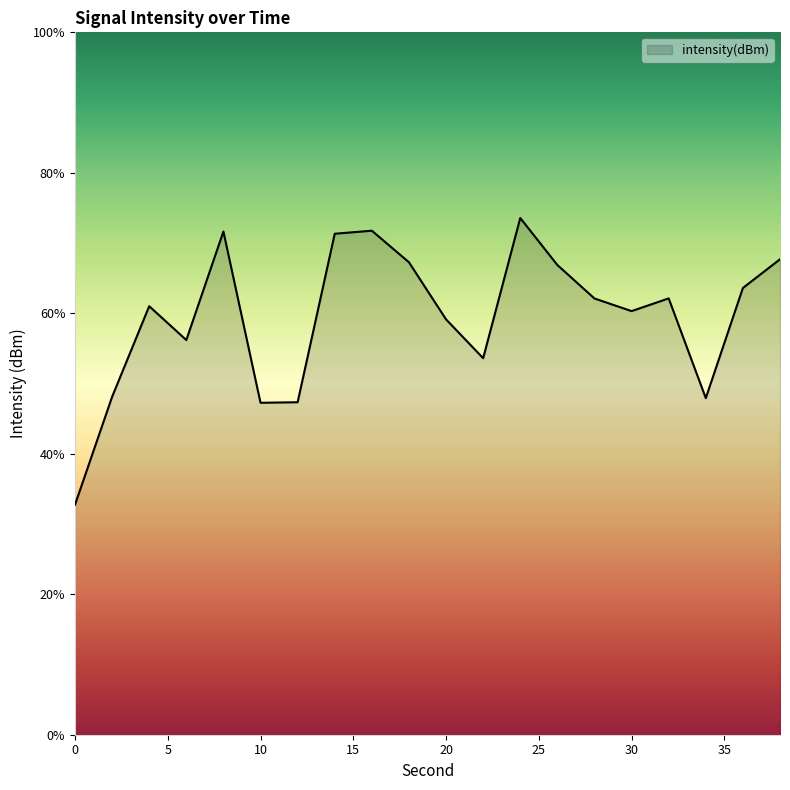

What is the maximum value shown in the chart?

73.6